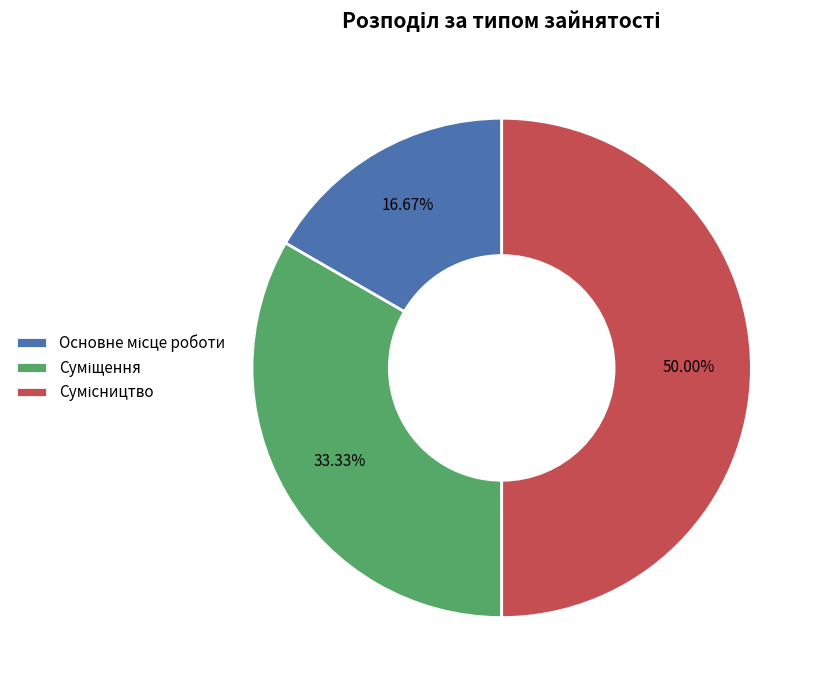

Approximately how many times larger is the value at Суміщення compared to Основне місце роботи?

2.0